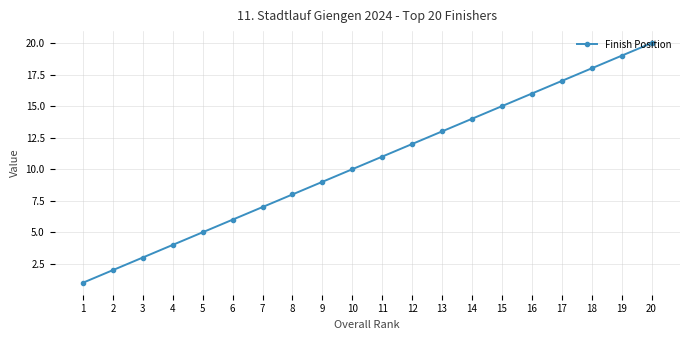

At which label is the value closest to 10?

10